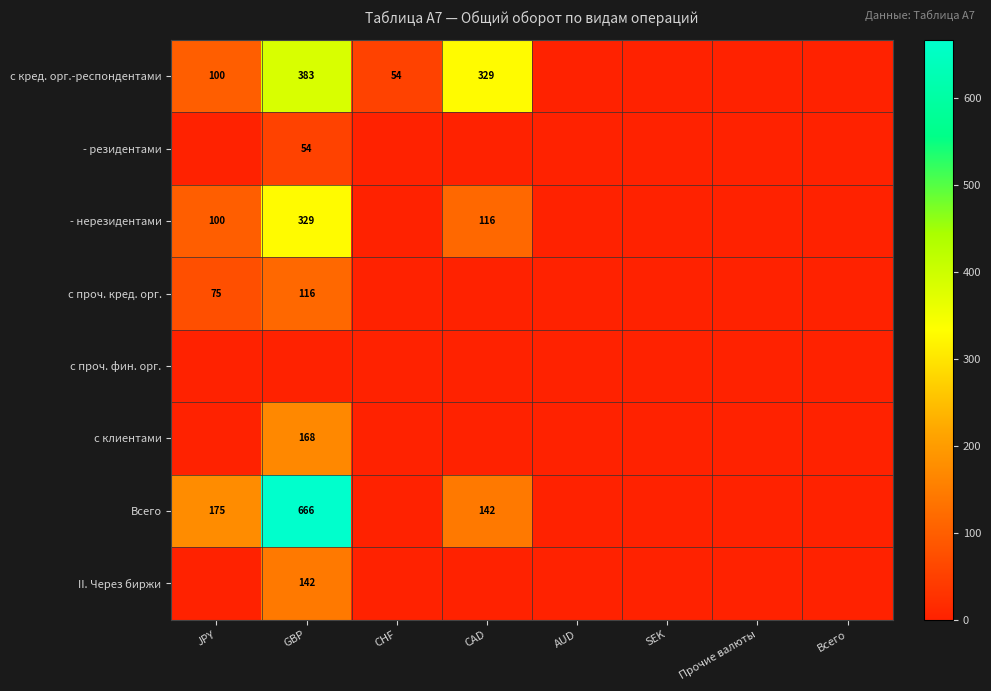

What is the difference between the highest and lowest values at CAD?

328.8